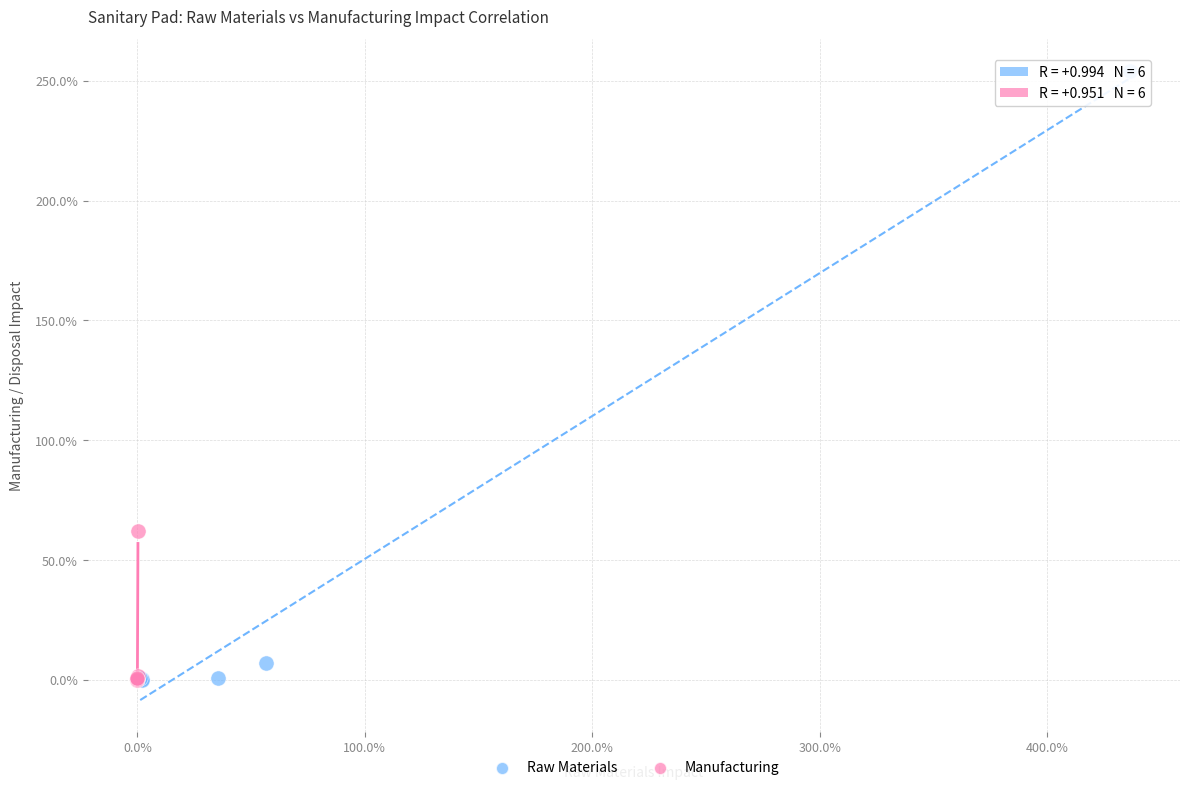

What are all the series names shown in the legend?

Raw Materials, Manufacturing